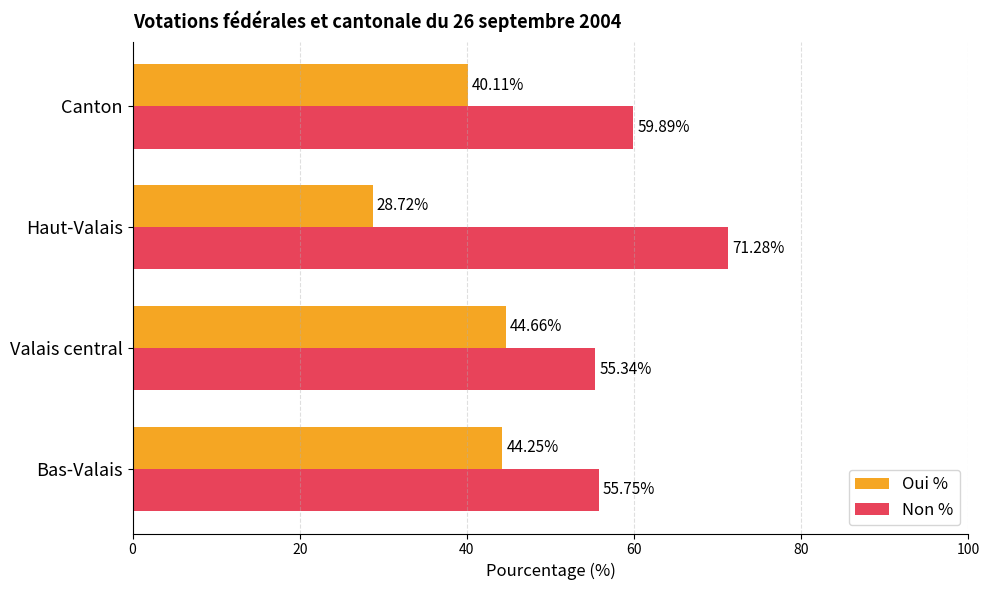

Rank the categories by Non % value from highest to lowest.

Haut-Valais, Canton, Bas-Valais, Valais central